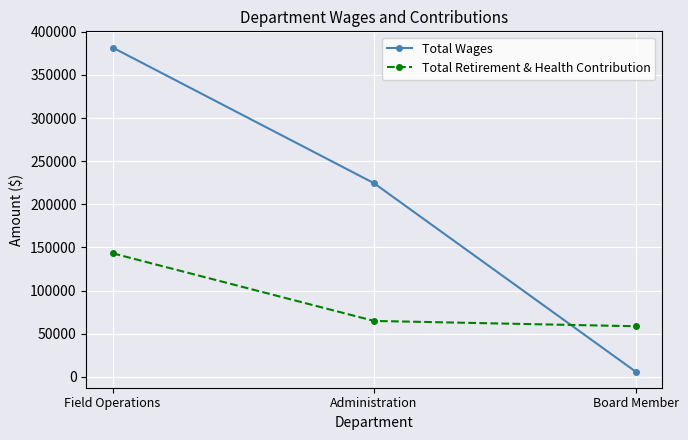

Reading right to left, what are all the values shown in this chart?

Total Wages: 6300	224434	381639
Total Retirement & Health Contribution: 58748	64919	143265